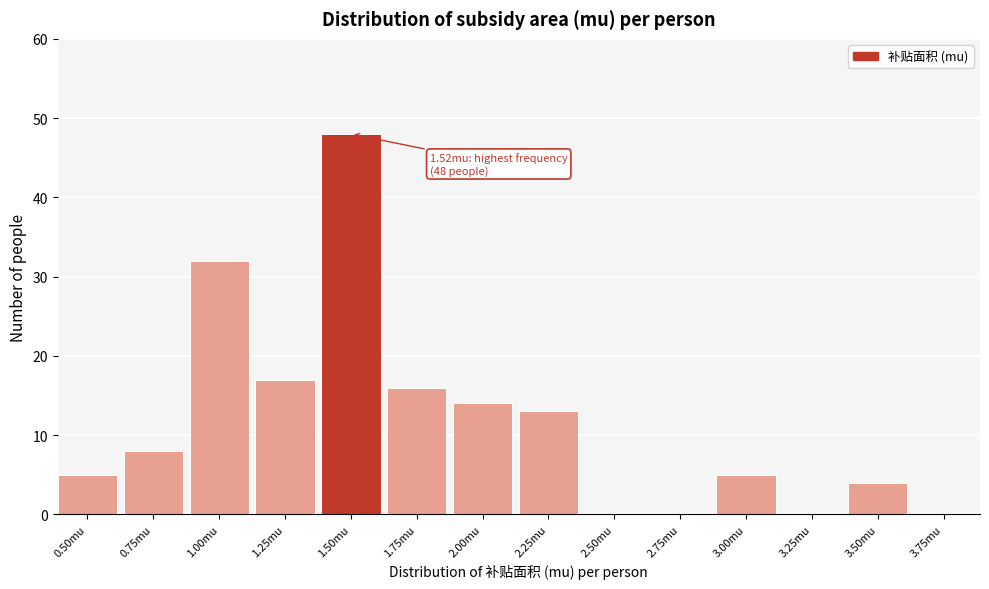

Reading left to right, list all the values displayed in this chart.

0.50mu=5	0.75mu=8	1.00mu=32	1.25mu=17	1.50mu=48	1.75mu=16	2.00mu=14	2.25mu=13	2.50mu=0	2.75mu=0	3.00mu=5	3.25mu=0	3.50mu=4	3.75mu=0